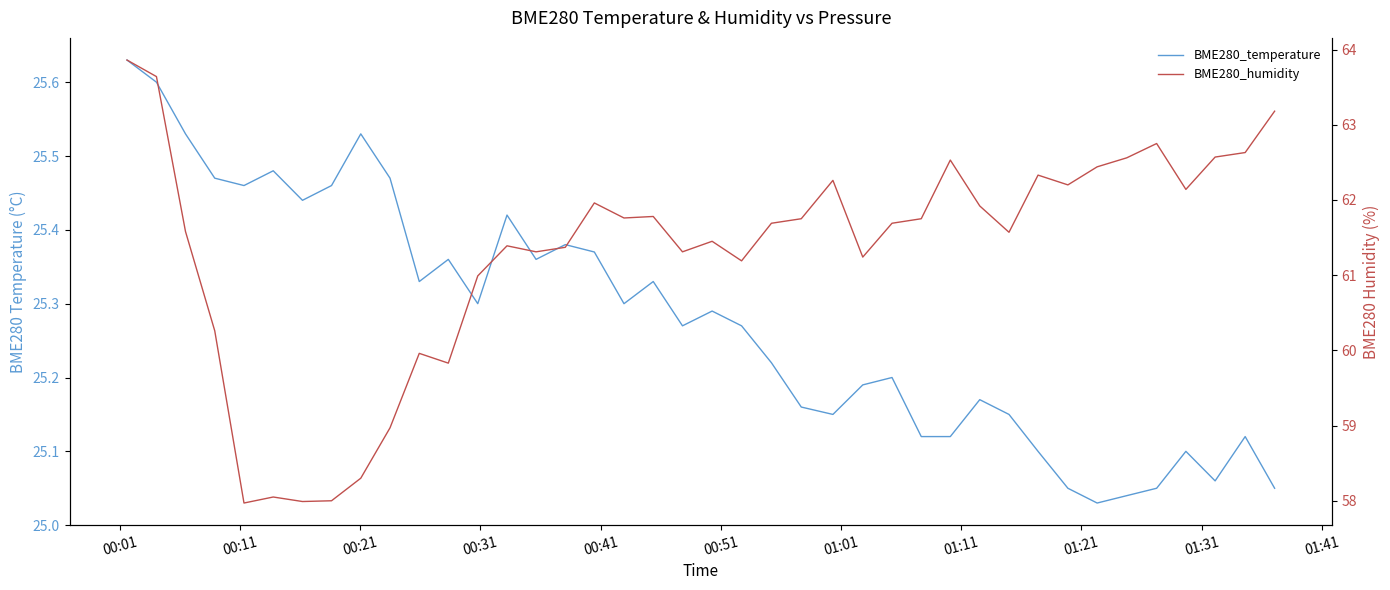

How many categories are shown in the chart?

40